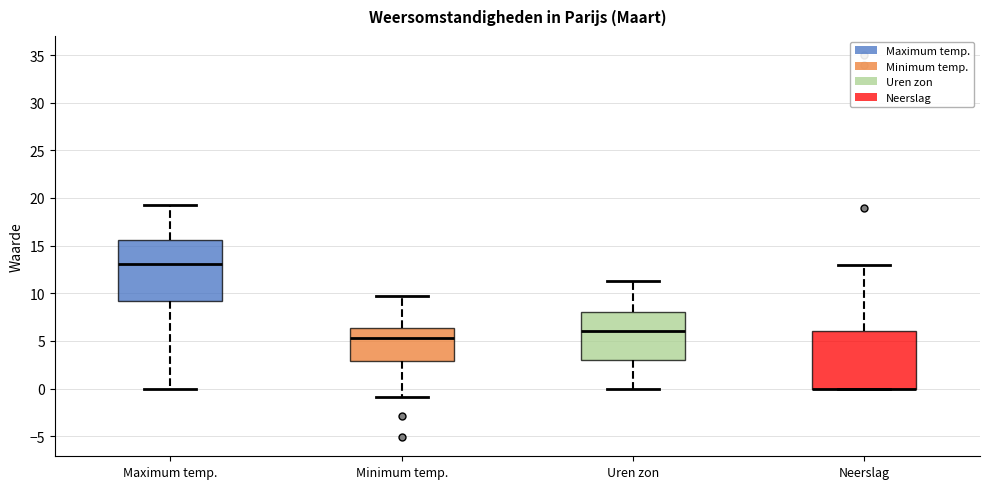

Where is the upper edge of the box for Neerslag on the y-axis? The values are not printed on the chart, so give them approximately, as read against the axis.

6.0